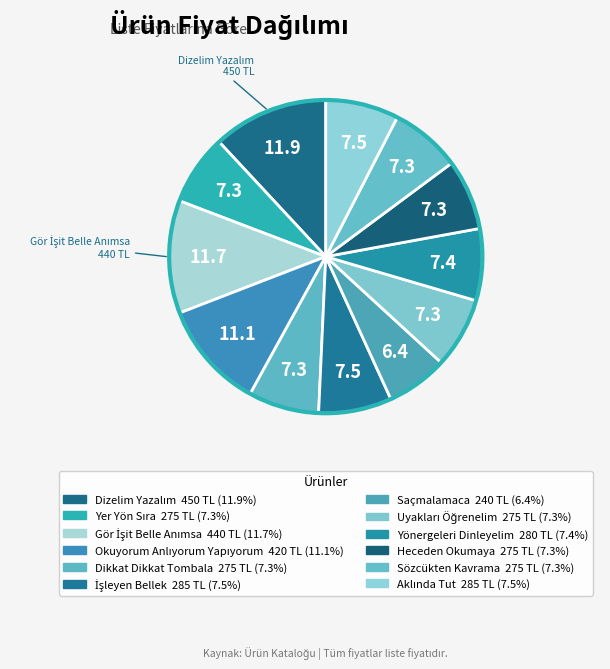

Is the sum of Okuyorum Anlıyorum Yapıyorum and Gör İşit Belle Anımsa greater than half?

No